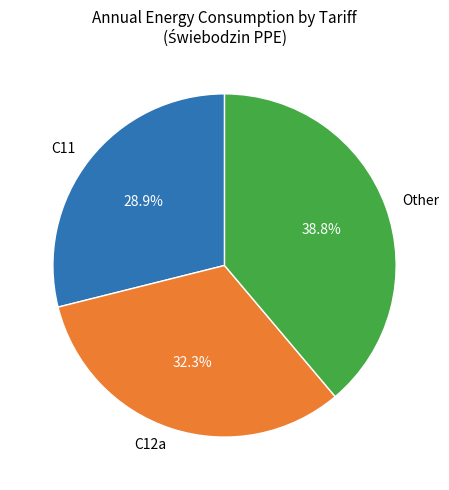

Count the number of slices in the pie.

3